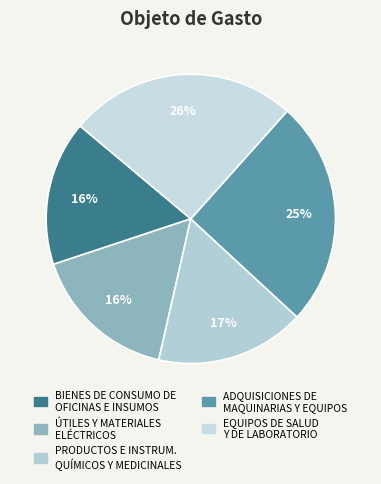

Which slice is the smallest?

BIENES DE CONSUMO DE
OFICINAS E INSUMOS